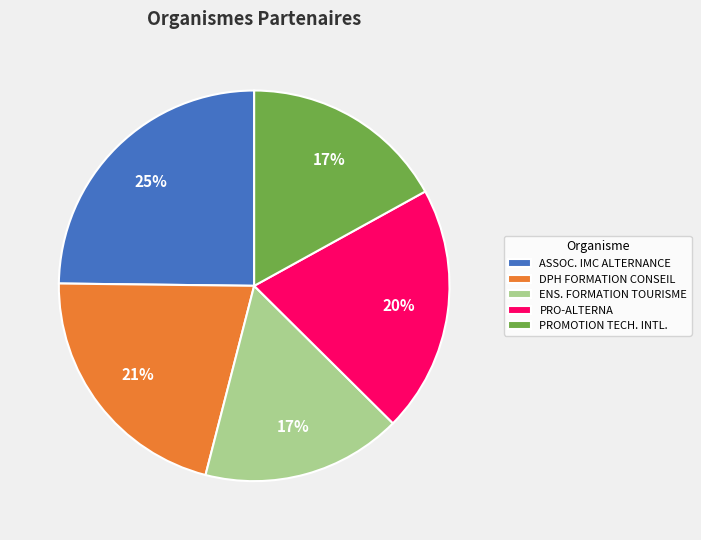

To the nearest percent, what percentage of the pie is PROMOTION TECH. INTL.?

17%